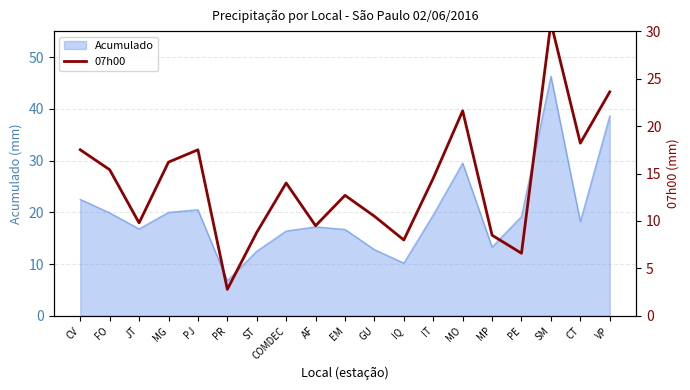

What is the approximate value of Acumulado at MO?

29.5